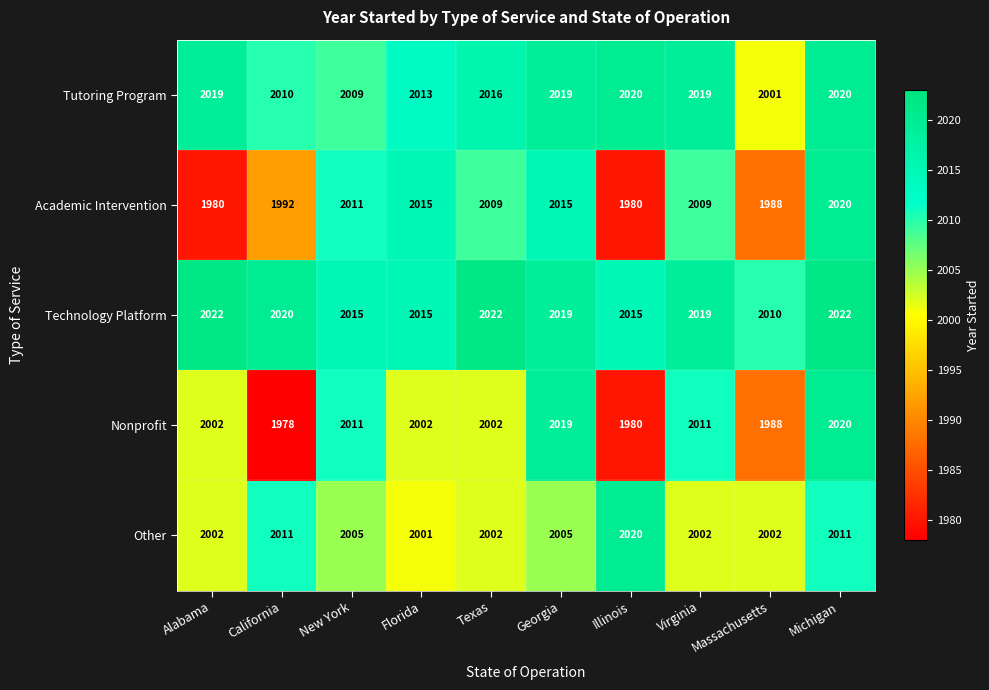

Which series has the widest spread of values?

Nonprofit